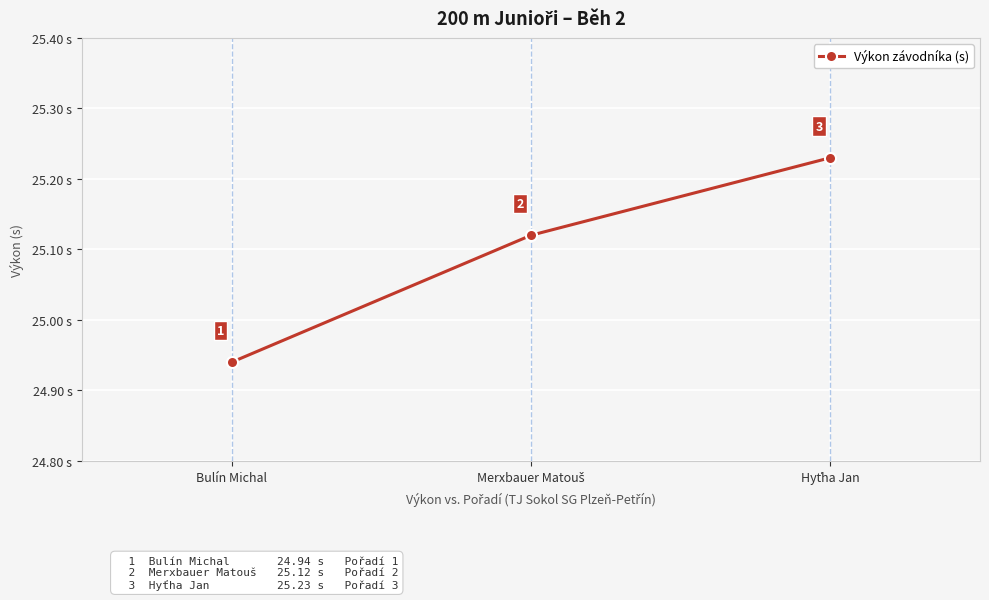

The chart shows a value of 24.9 at Bulín Michal. True or false?

True